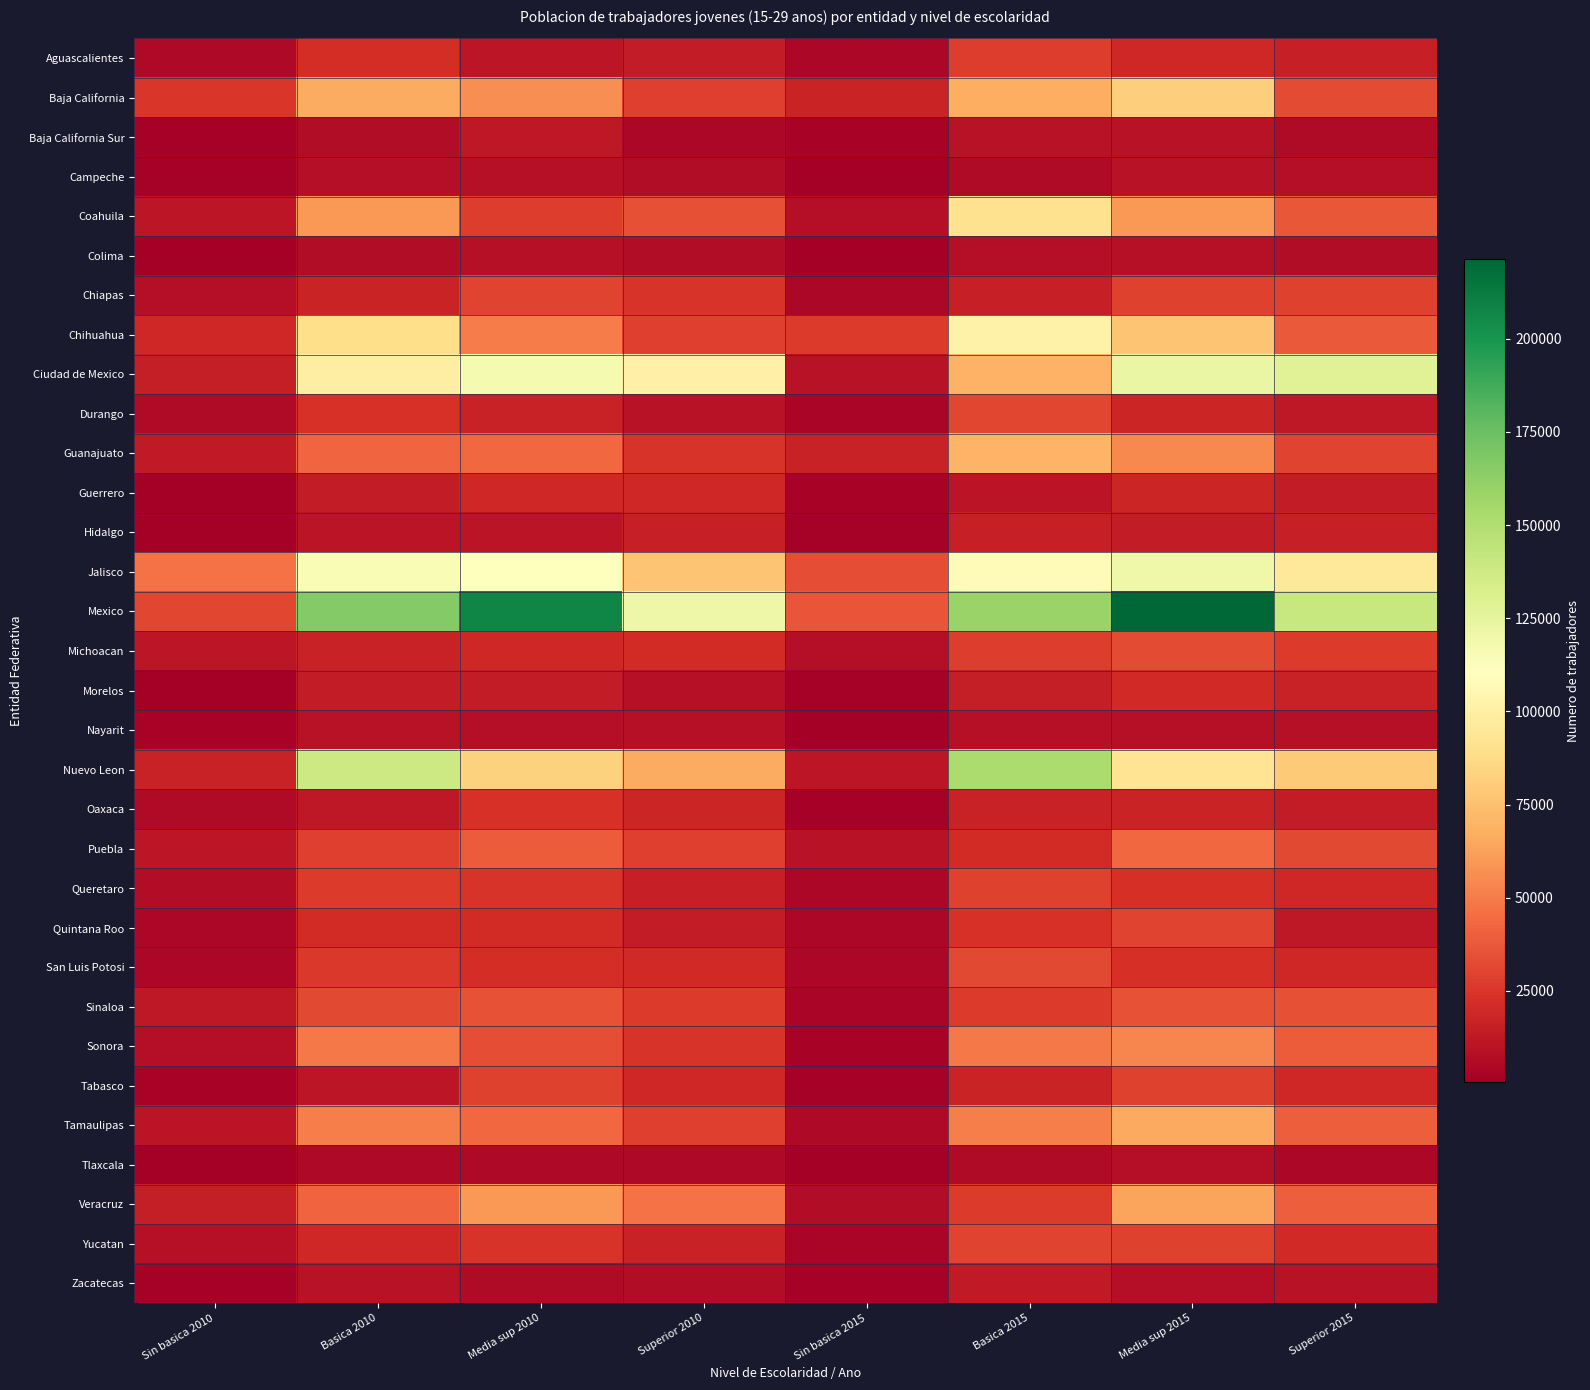

What is the difference between the highest and lowest values at Media sup 2010?

201682